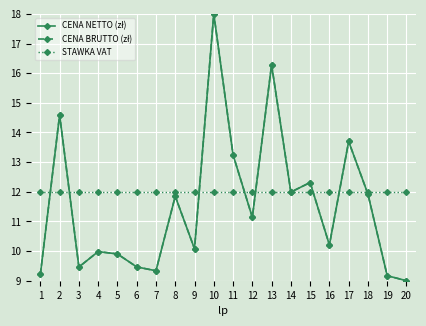

The STAWKA VAT series shows 12.0 at 8. True or false?

True